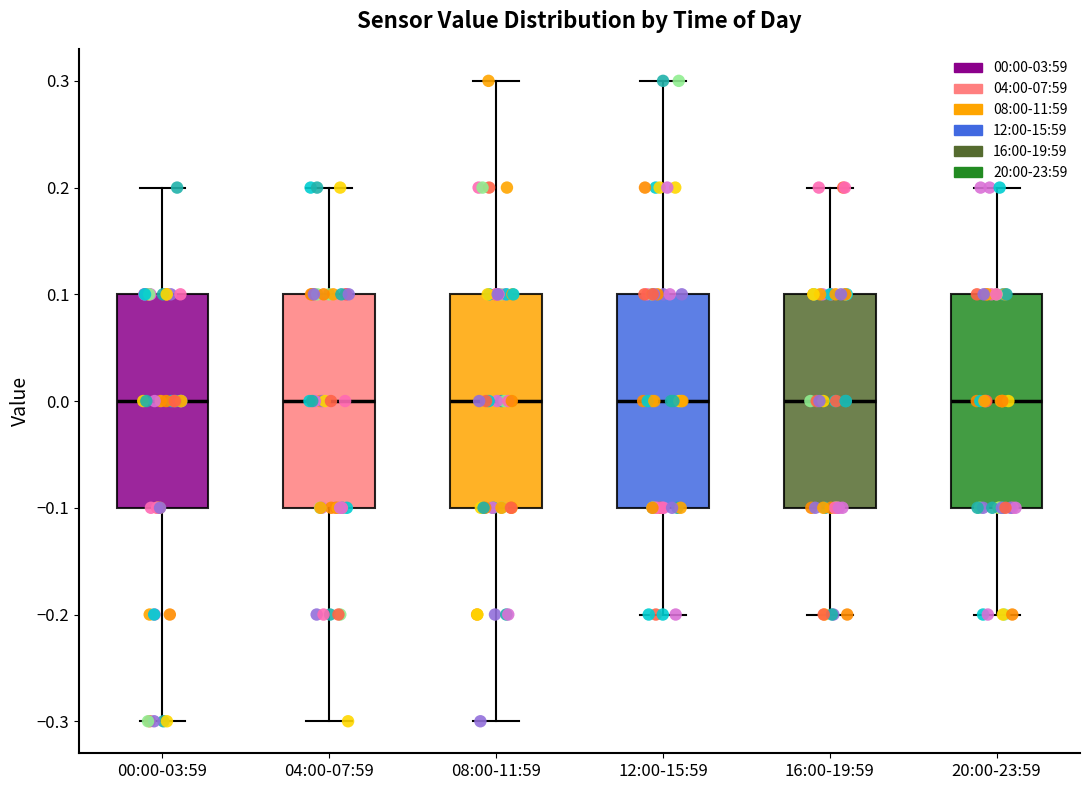

Where does the lower whisker of the box for 12:00-15:59 end on the y-axis? The values are not printed on the chart, so give them approximately, as read against the axis.

-0.2